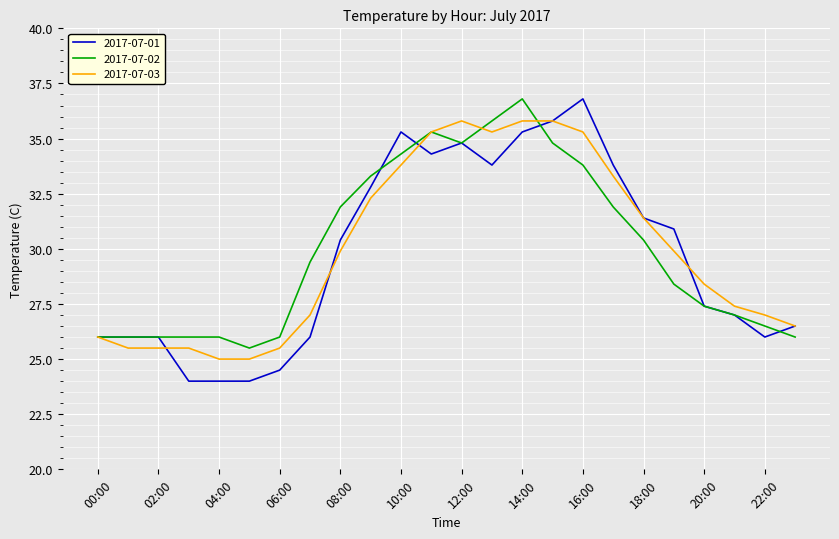

Reading left to right, what are all the values shown in this chart?

2017-07-01: 26.0	26.0	26.0	24.0	24.0	24.0	24.5	26.0	30.4	32.8	35.3	34.3	34.8	33.8	35.3	35.8	36.8	33.8	31.4	30.9	27.4	27.0	26.0	26.5
2017-07-02: 26.0	26.0	26.0	26.0	26.0	25.5	26.0	29.4	31.9	33.3	34.3	35.3	34.8	35.8	36.8	34.8	33.8	31.9	30.4	28.4	27.4	27.0	26.5	26.0
2017-07-03: 26.0	25.5	25.5	25.5	25.0	25.0	25.5	27.0	29.9	32.3	33.8	35.3	35.8	35.3	35.8	35.8	35.3	33.3	31.4	29.9	28.4	27.4	27.0	26.5